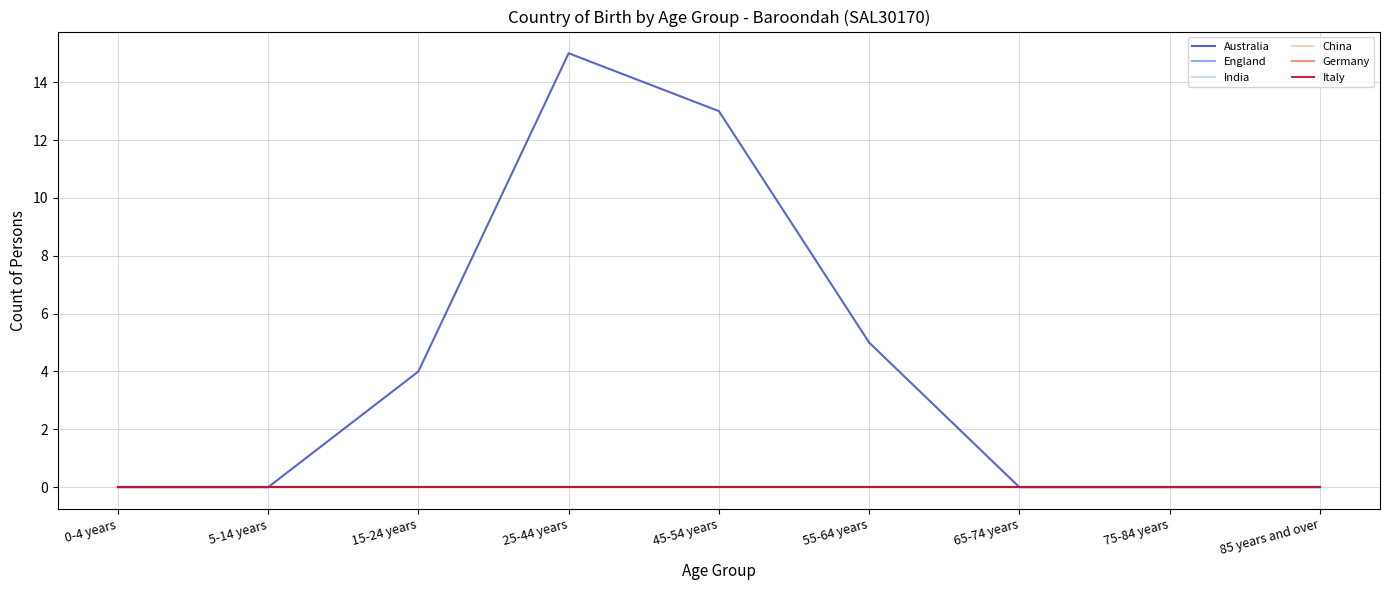

Which series has the largest range (max minus min)?

Australia